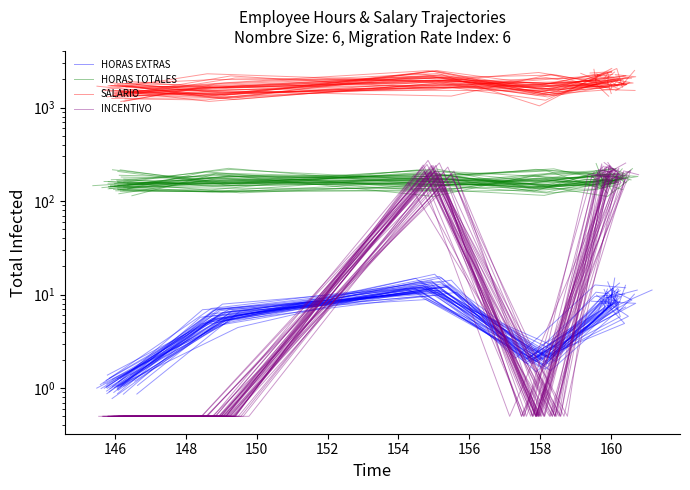

How many interior local peaks does the HORAS EXTRAS series have?

1